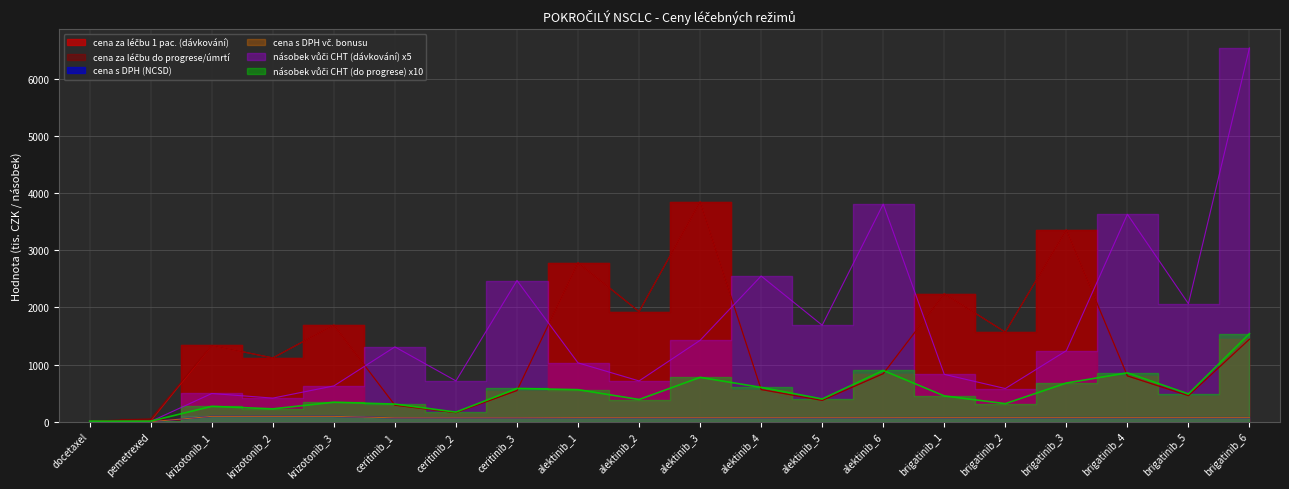

How many values in the cena za léčbu 1 pac. (dávkování) series are below 1116?

10